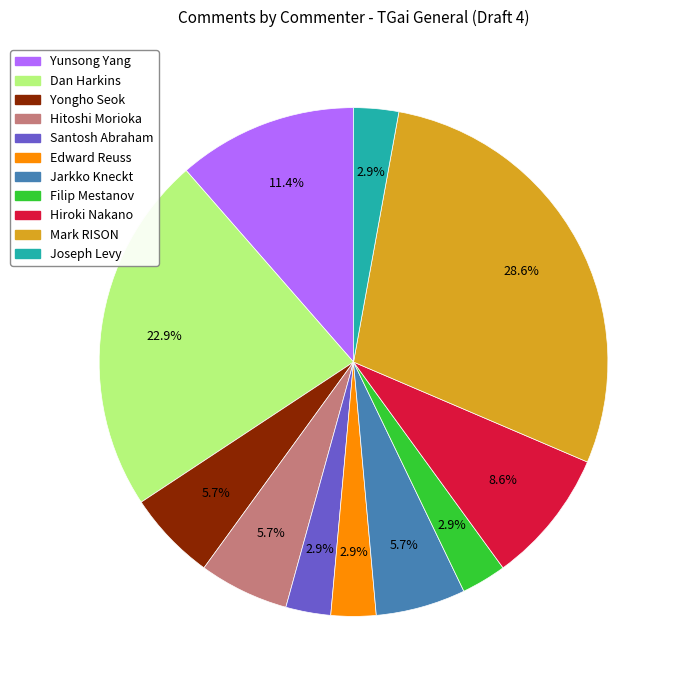

Between Hiroki Nakano and Santosh Abraham, which is larger?

Hiroki Nakano